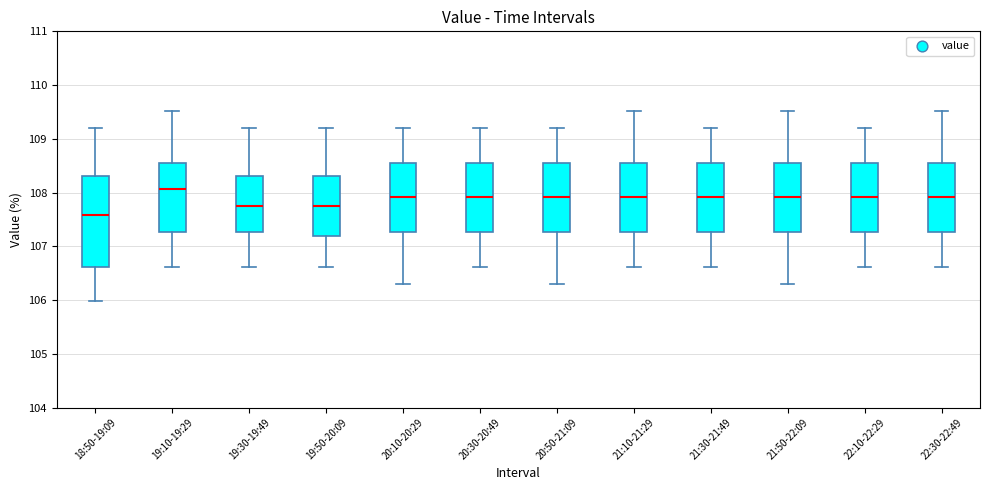

Comparing the boxes themselves (not the whiskers), which one is the tallest?

18:50-19:09